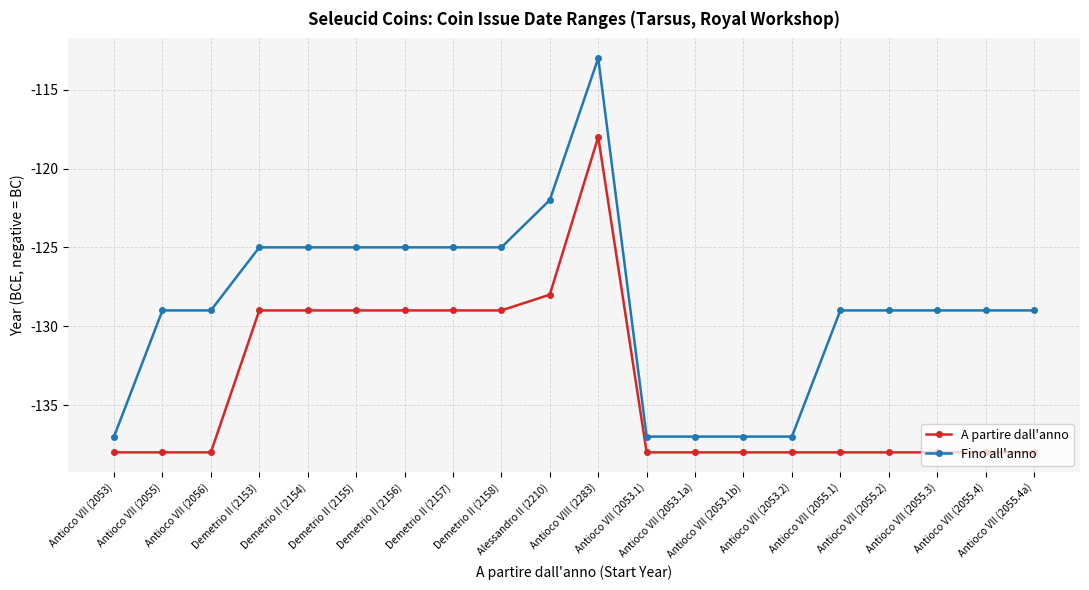

Does the chart have visible grid lines?

Yes